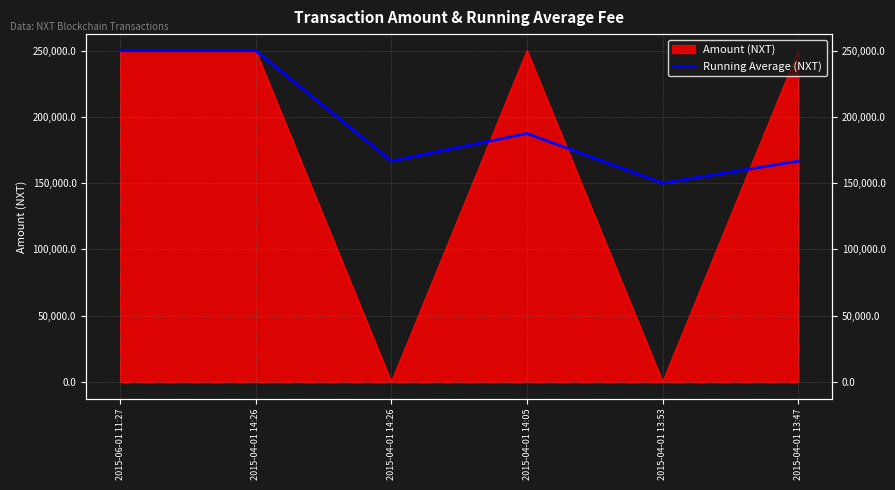

Which category has the highest value across all series?

2015-04-01 14:26